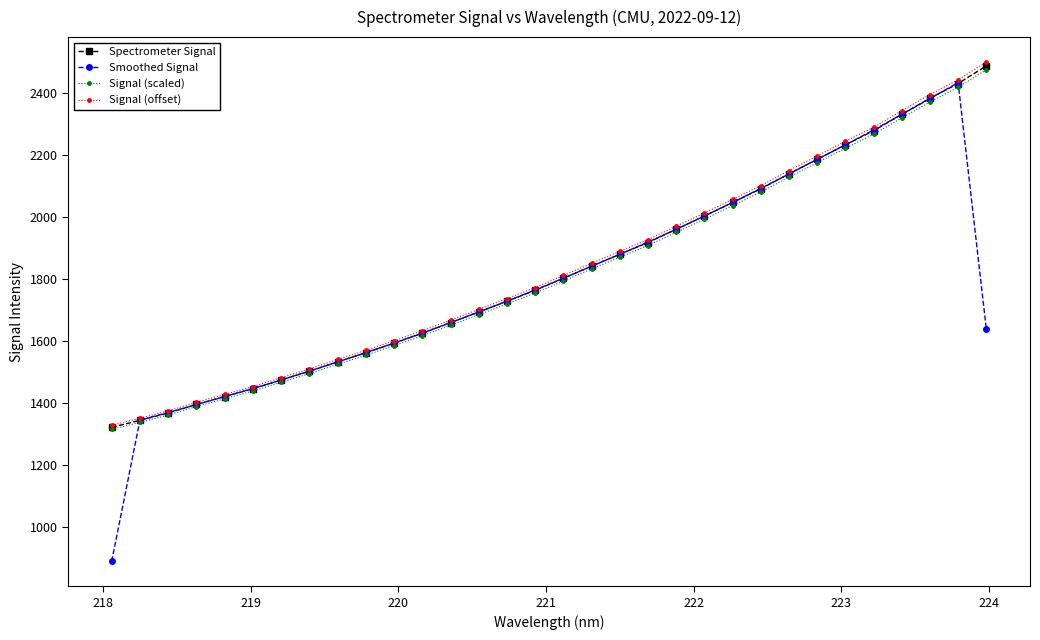

Which series has the largest range (max minus min)?

Smoothed Signal